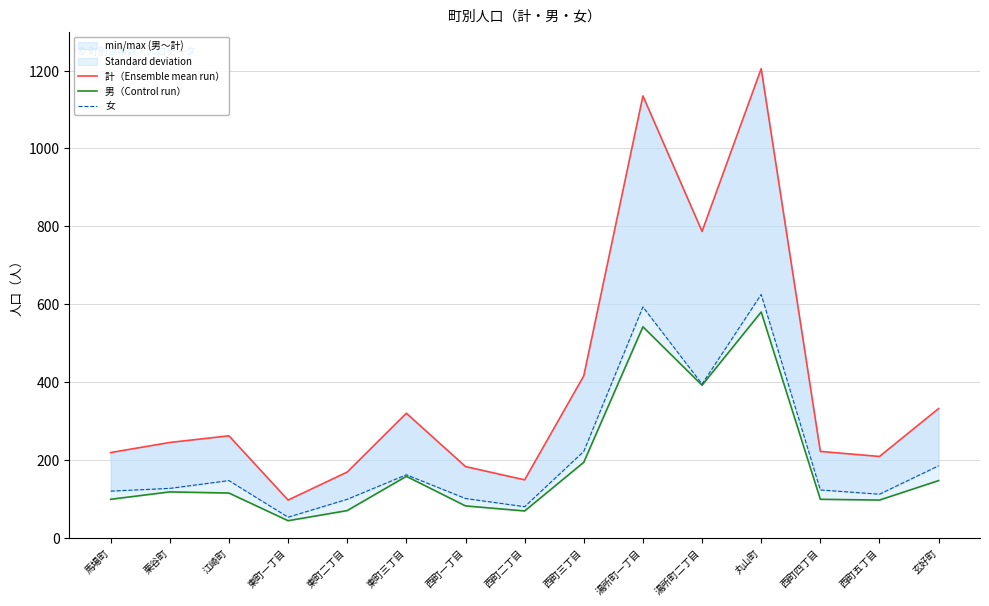

At which category is the sum across all series the highest?

丸山町